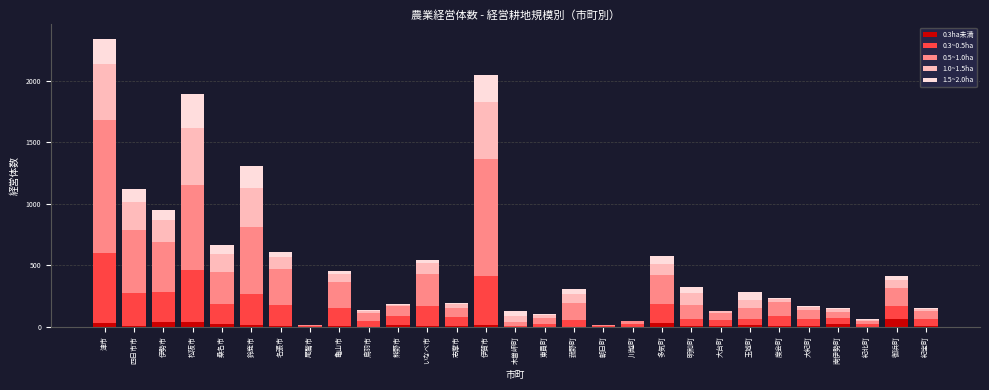

At which category is the sum across all series the highest?

津市